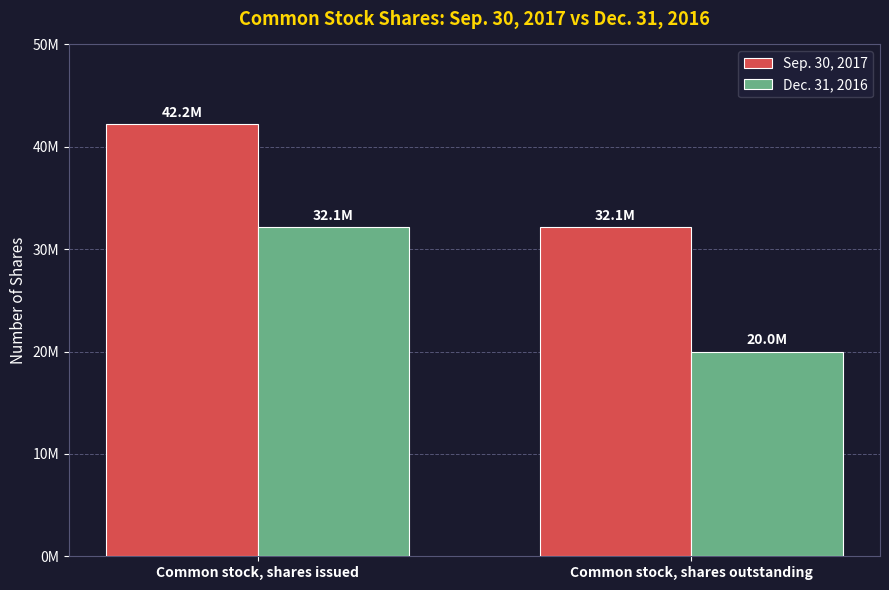

Are the bars grouped side by side (vs. stacked)?

Yes